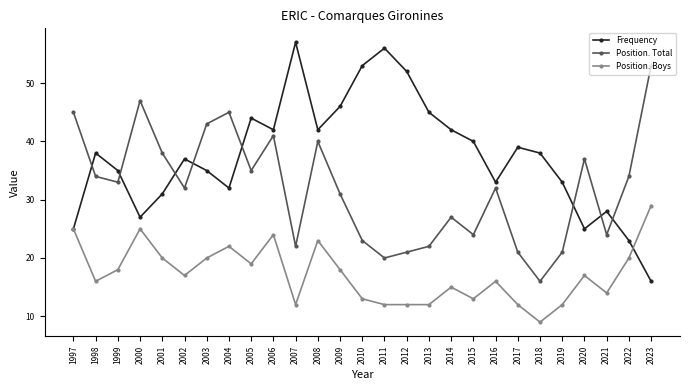

Where do Position. Total and Frequency first cross each other?

1997 and 1998